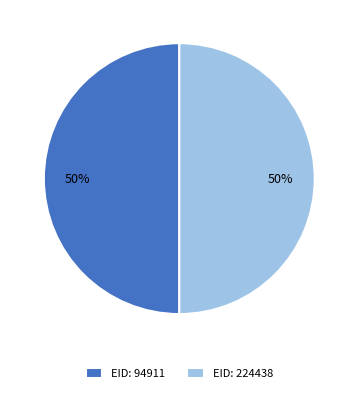

Is the sum of EID: 224438 and EID: 94911 greater than half?

Yes